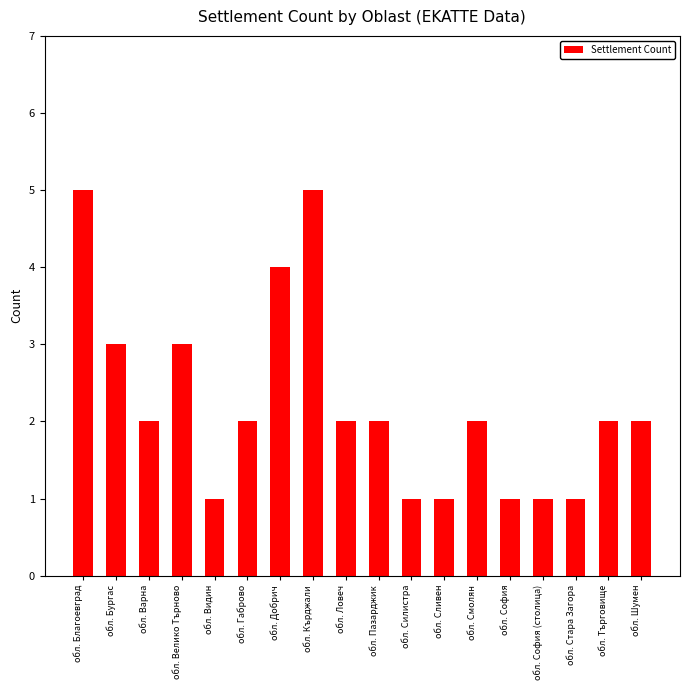

How many bars are there in total?

18